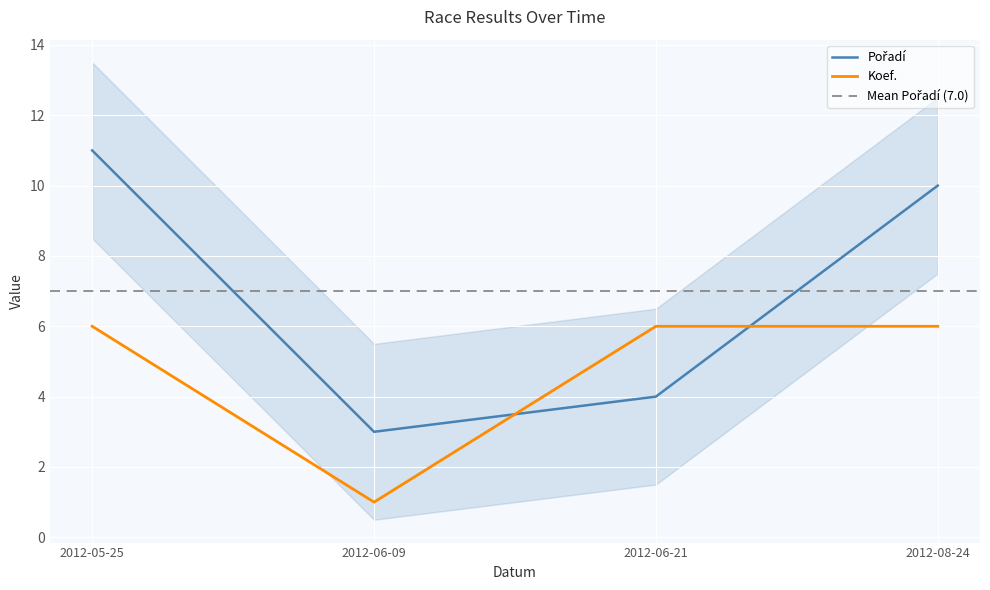

Between 2012-06-21 and 2012-06-09, which is larger?

2012-06-21